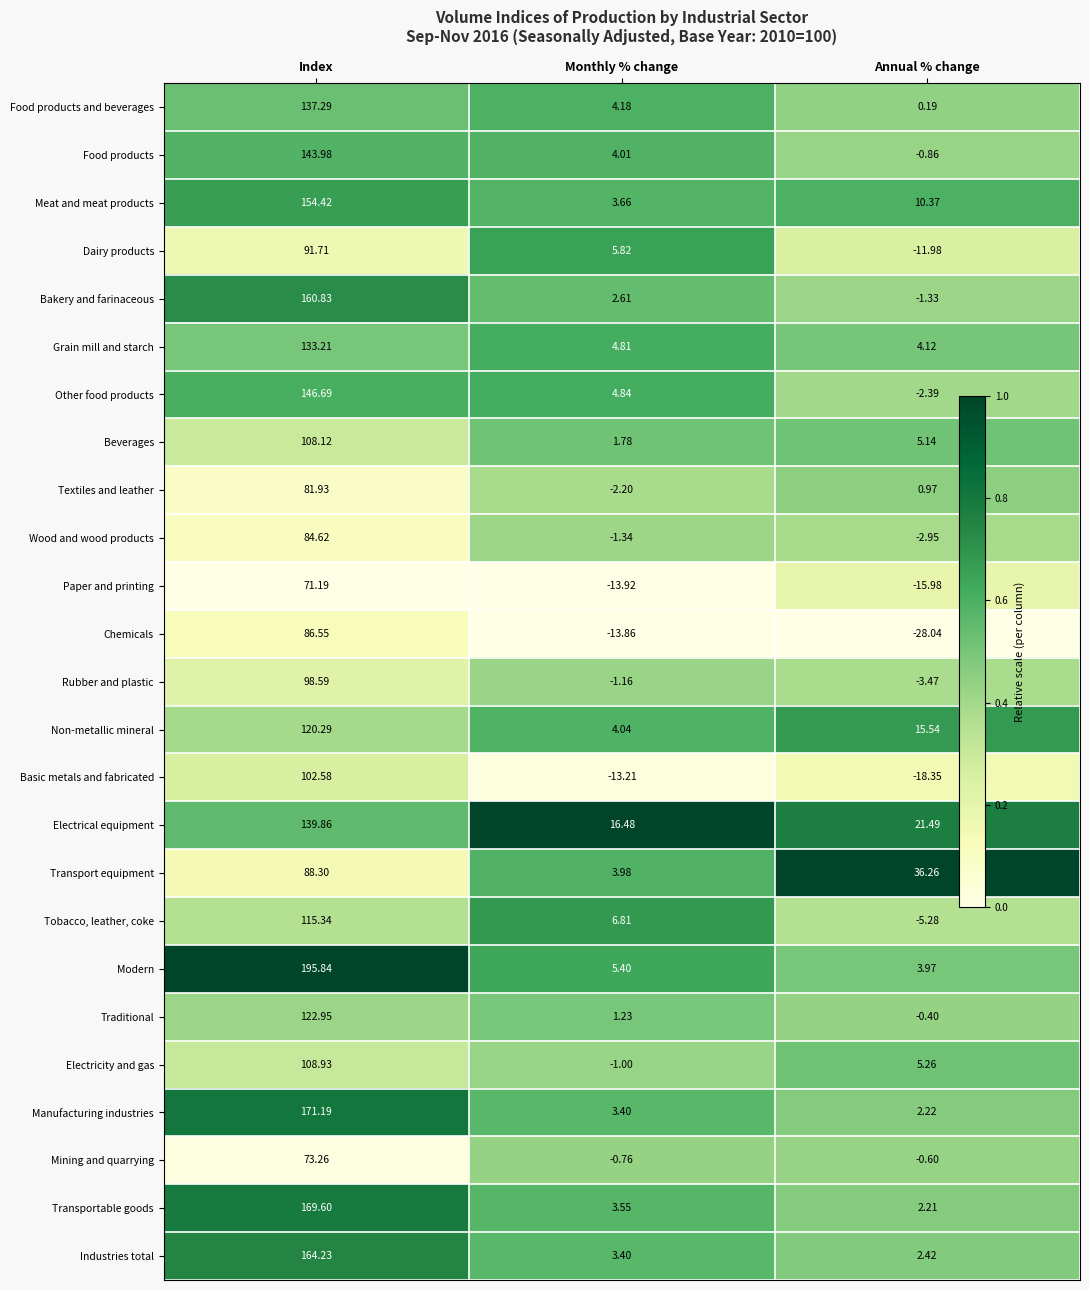

Which series has the largest total across all categories?

Modern